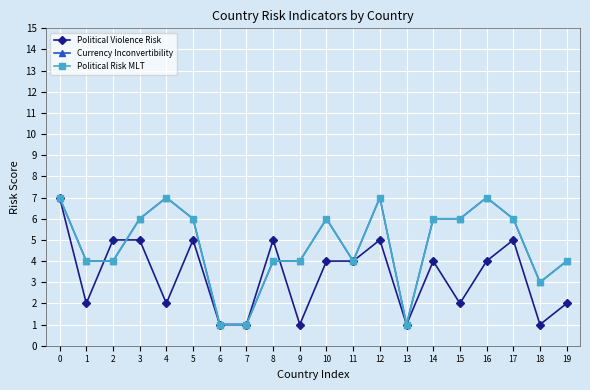

Is this an area chart (filled region under the line)?

No